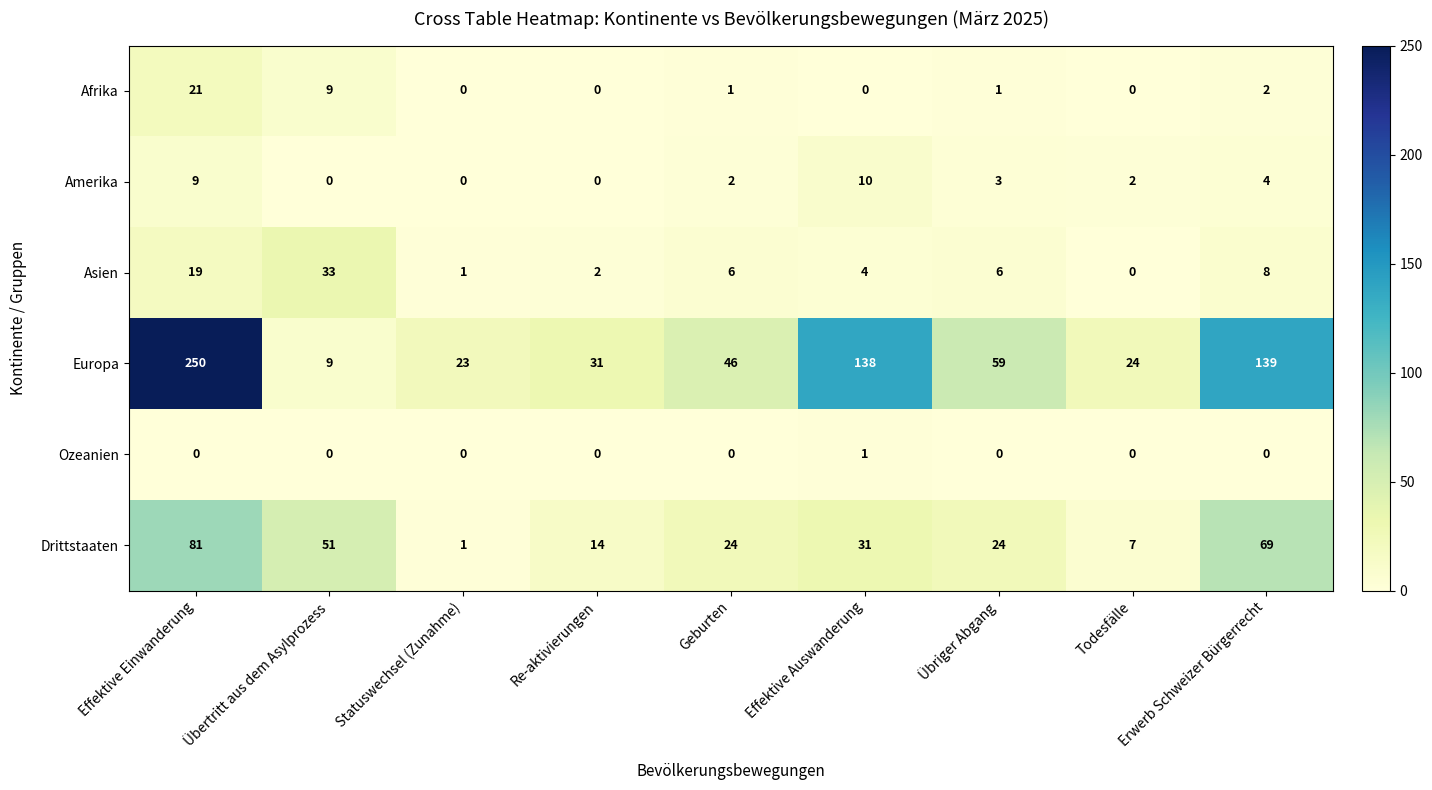

At Übriger Abgang, list the series in order from largest to smallest.

Europa, Drittstaaten, Asien, Amerika, Afrika, Ozeanien